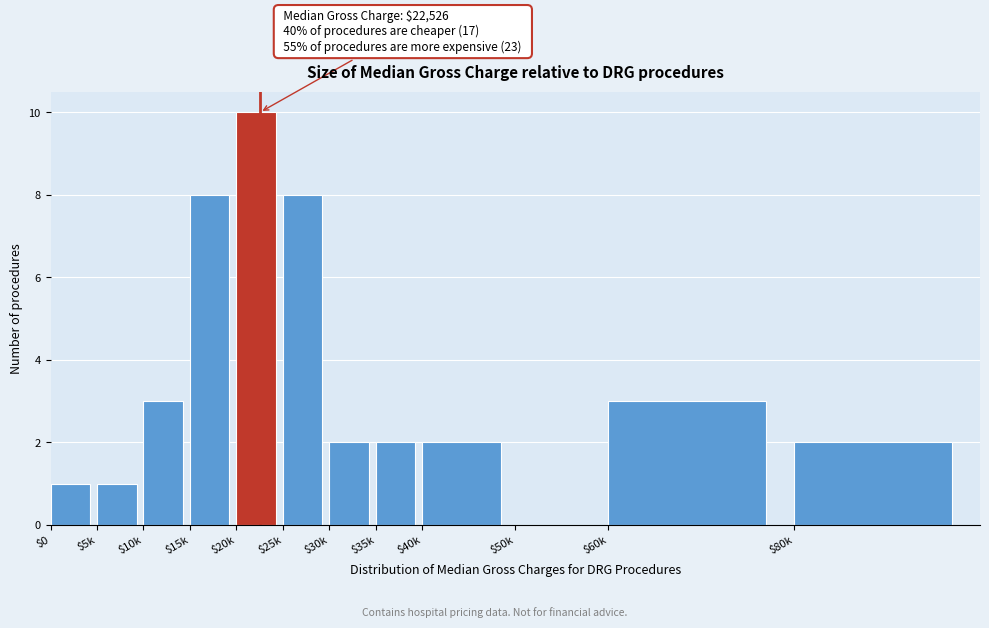

Is it true that the value at $60k is 4?

False